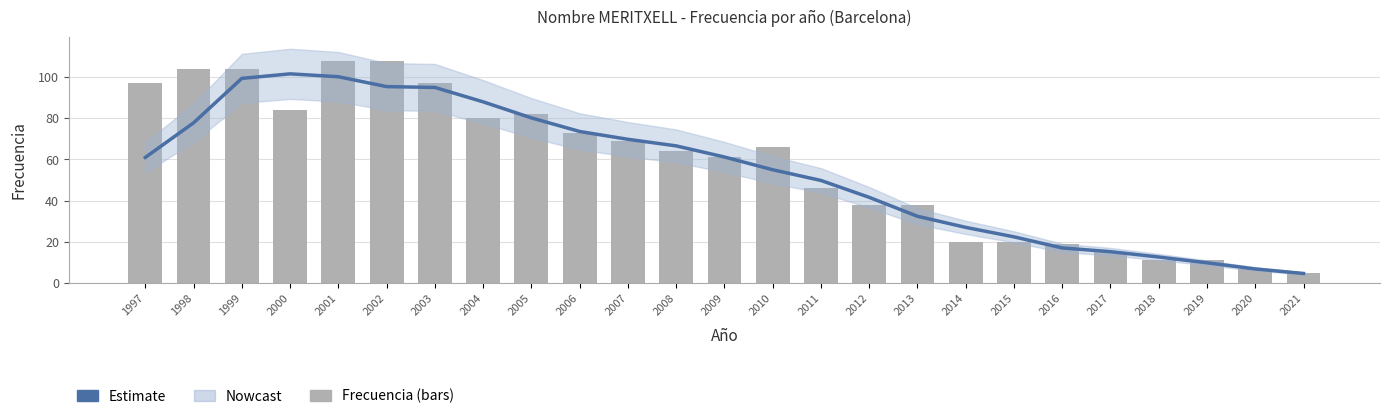

At which label does Frecuencia first exceed 64?

1997